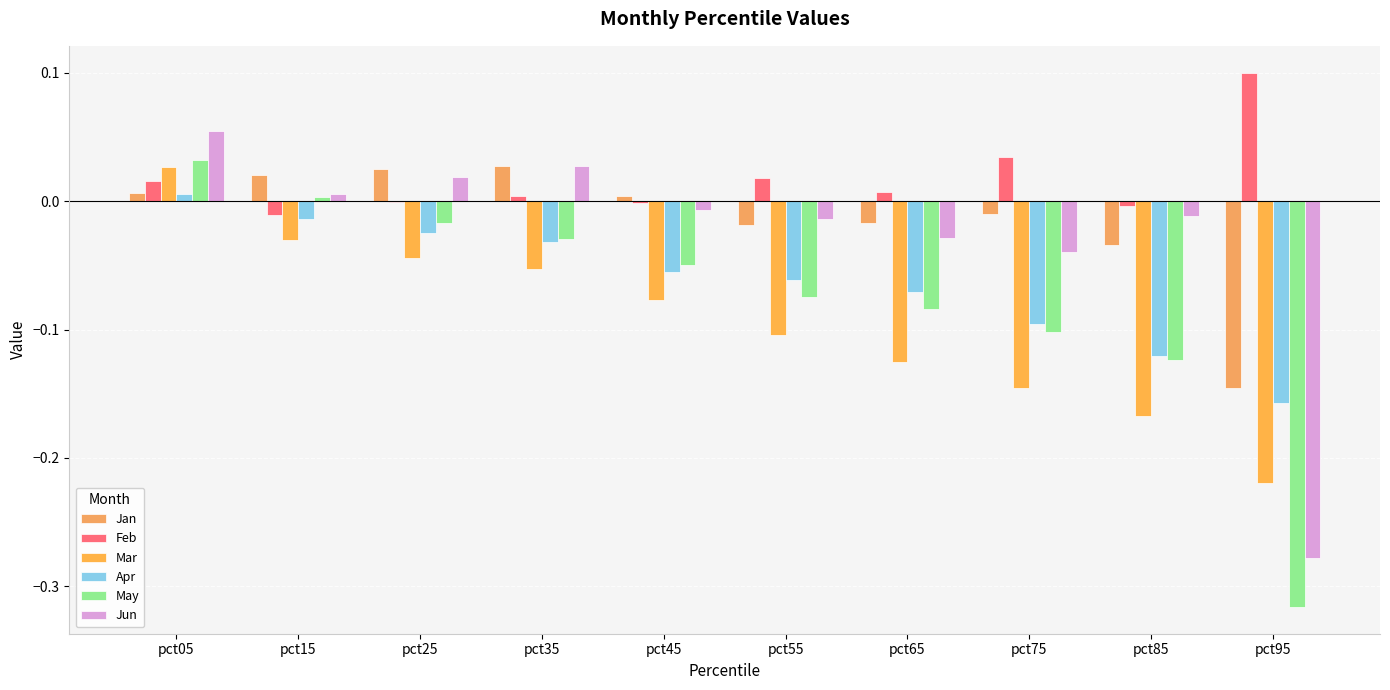

True or false: Feb has a value of -0.0 at pct25.

True